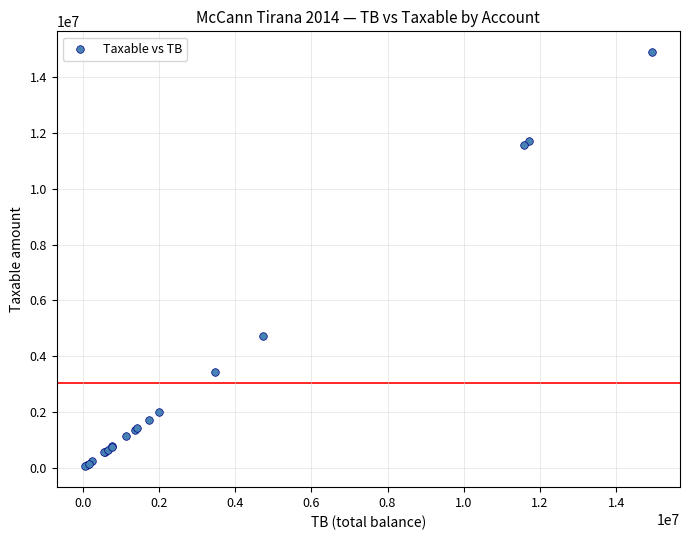

What Y value in the scatter plot is closest to 7474836?

4731146.9